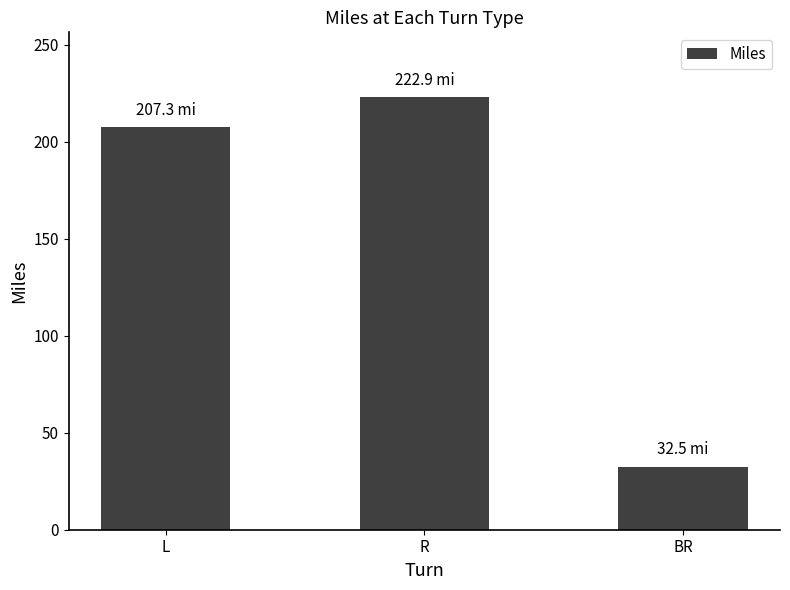

Rank the categories by value from lowest to highest.

BR, L, R